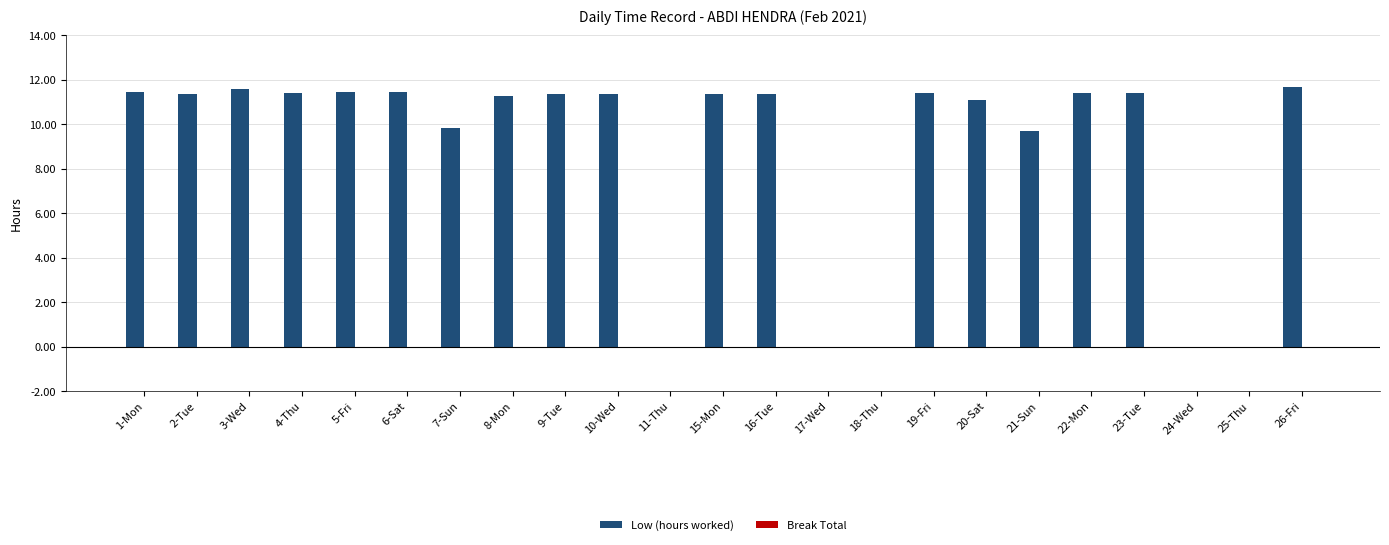

What is the greatest value displayed?

11.7